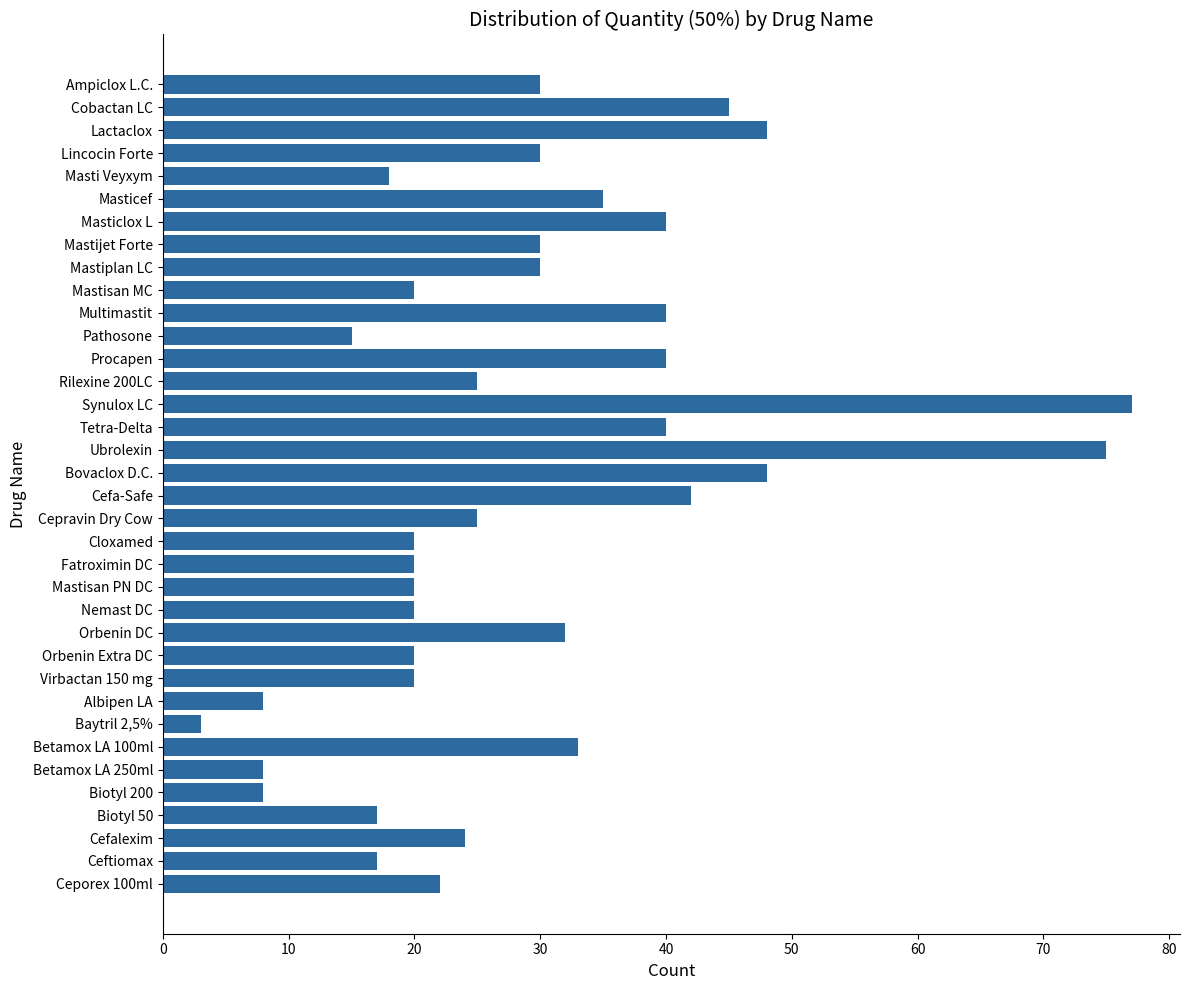

What position from the bottom is Mastiplan LC?

28